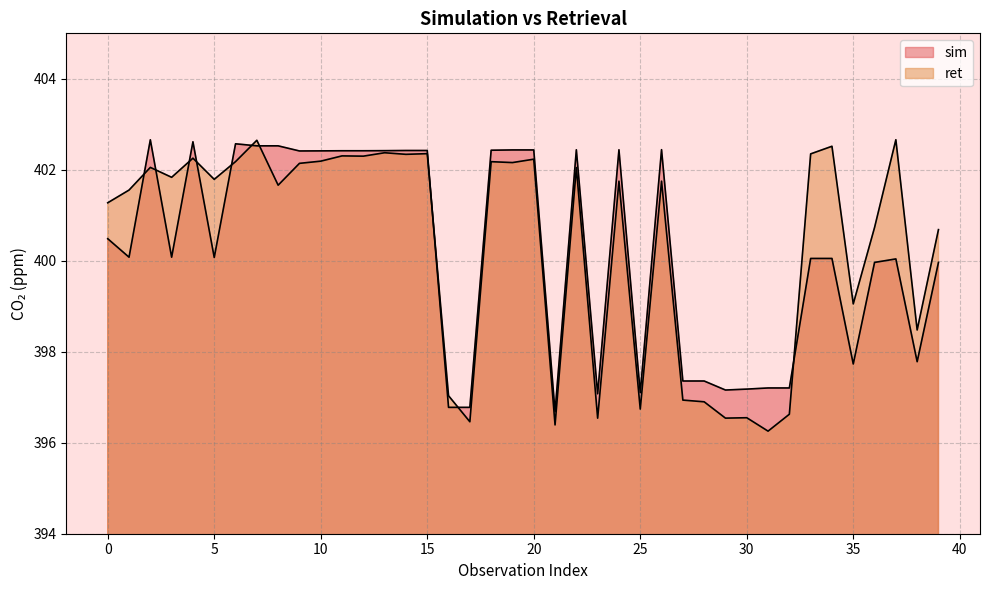

Reading left to right, list all the values displayed in this chart.

sim: 400.5	400.1	402.7	400.1	402.6	400.1	402.6	402.5	402.5	402.4	402.4	402.4	402.4	402.4	402.4	402.4	396.8	396.8	402.4	402.4	402.4	396.7	402.4	397.1	402.4	397.1	402.4	397.4	397.4	397.2	397.2	397.2	397.2	400.1	400.1	397.7	400.0	400.0	397.8	400.0
ret: 401.3	401.6	402.1	401.8	402.3	401.8	402.2	402.6	401.7	402.1	402.2	402.3	402.3	402.4	402.3	402.4	397.0	396.5	402.2	402.2	402.2	396.4	402.0	396.5	401.8	396.7	401.8	396.9	396.9	396.5	396.5	396.3	396.6	402.3	402.5	399.1	400.7	402.7	398.5	400.7